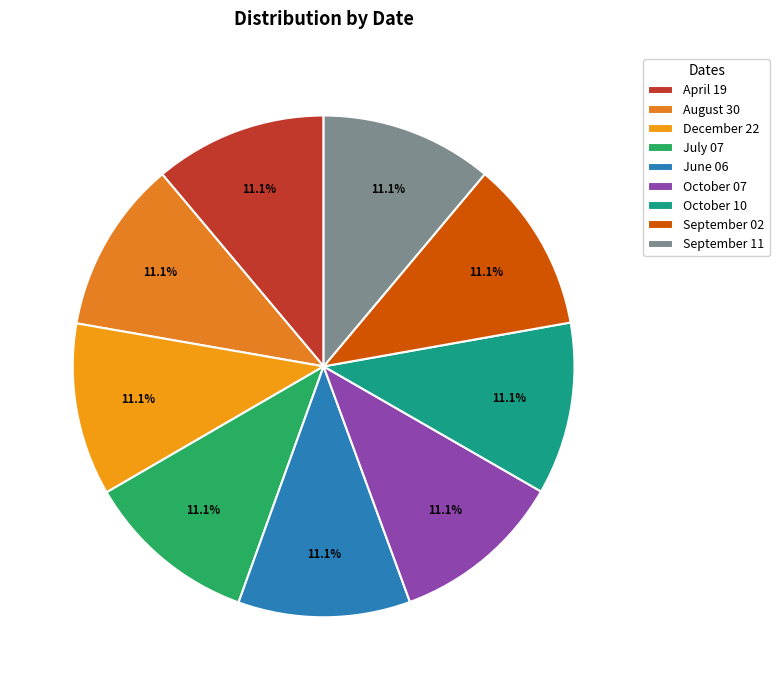

How many segments does this pie chart have?

9